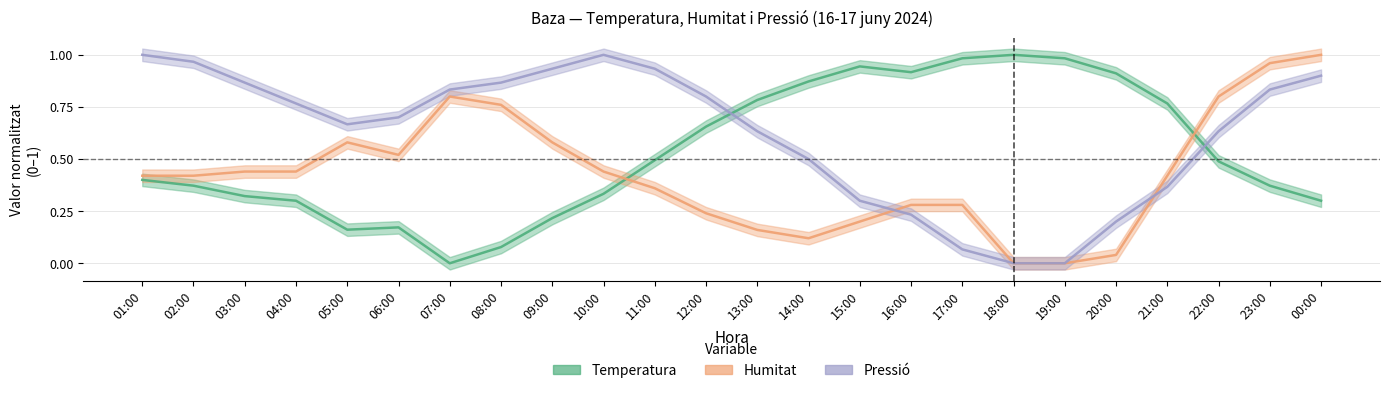

What is the difference between the Humitat values at 04:00 and 17:00?

0.2